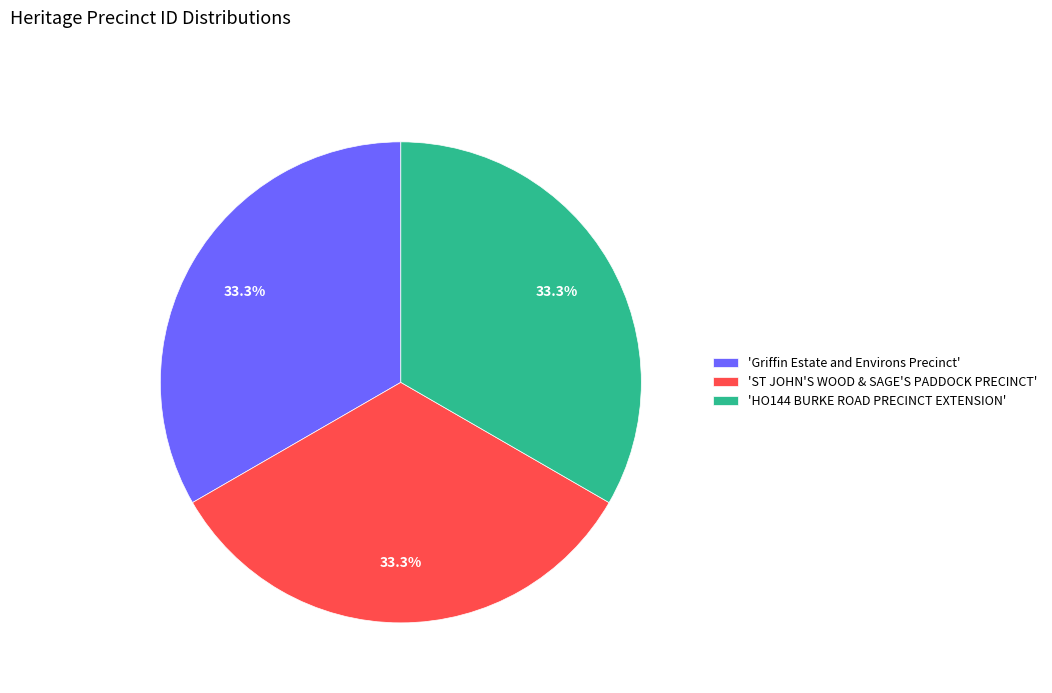

Does 'Griffin Estate and Environs Precinct' account for over 50% of the chart?

No